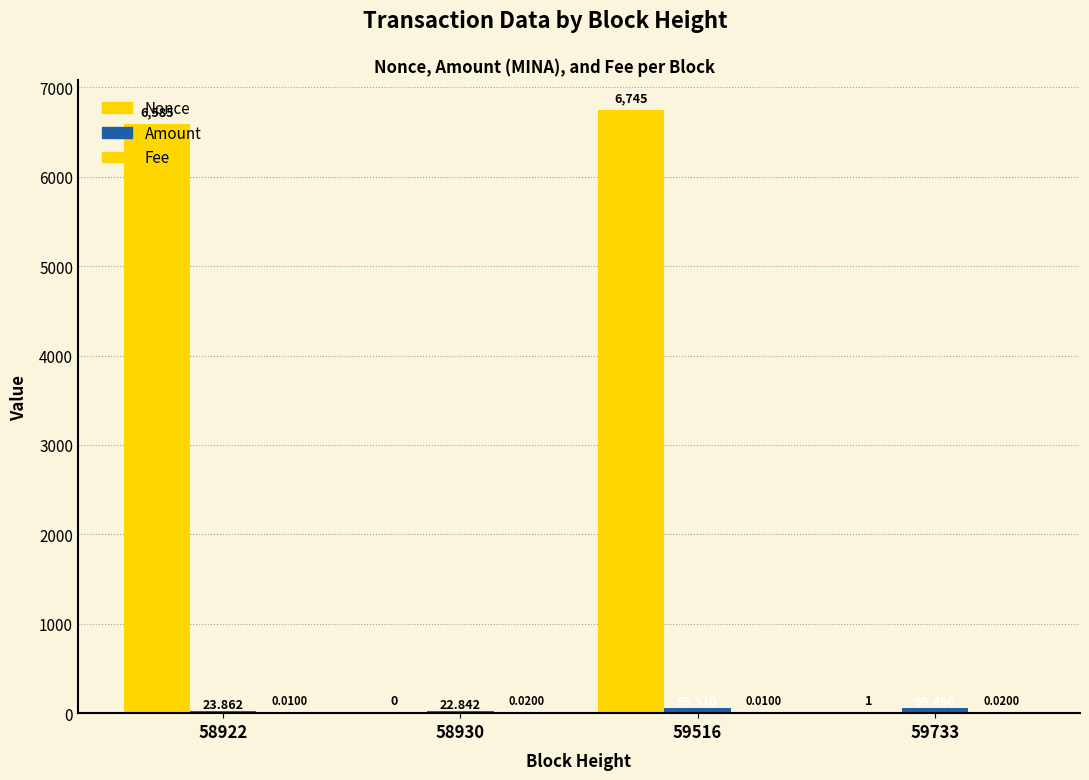

How many positive values does the Nonce series have?

3